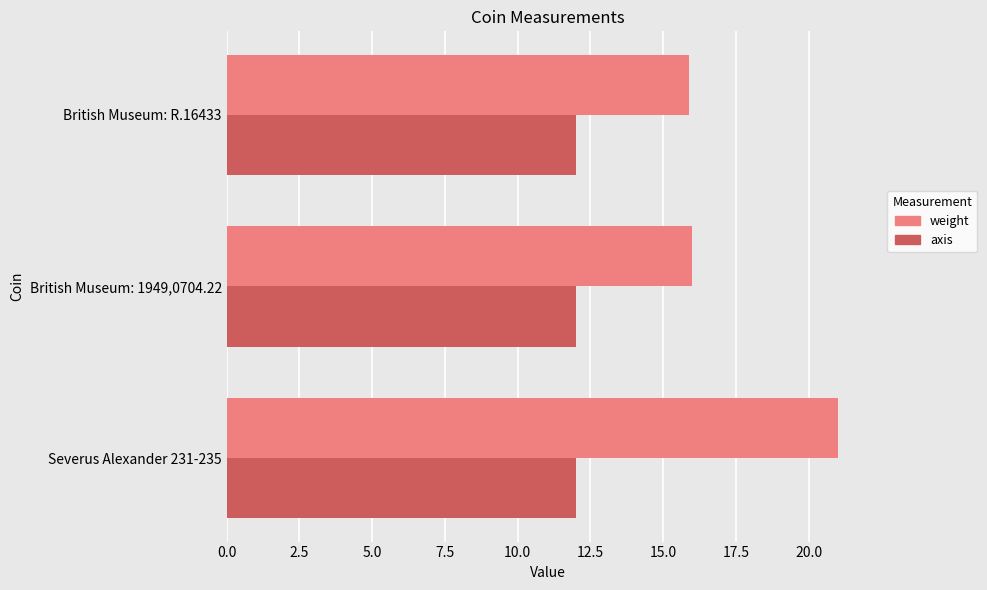

Count the number of categories in the chart.

3